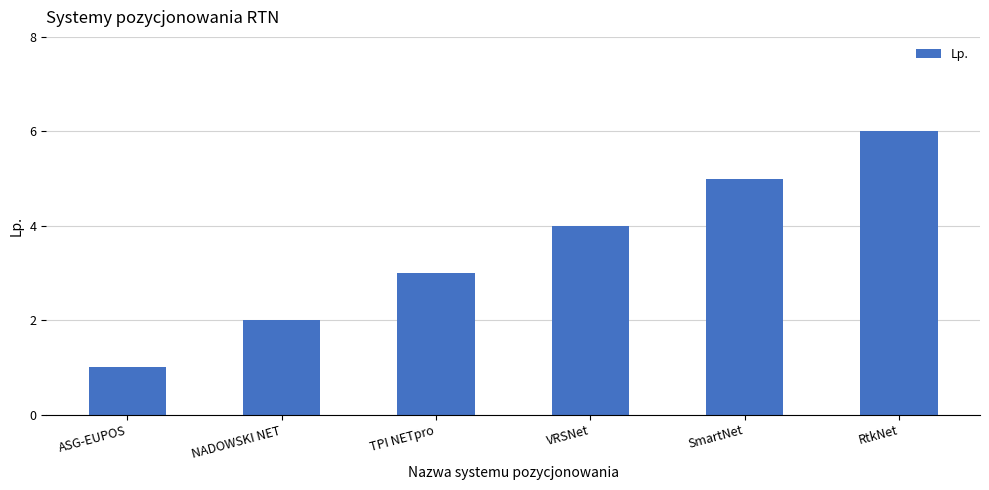

List the labels in order of value, smallest first.

ASG-EUPOS, NADOWSKI NET, TPI NETpro, VRSNet, SmartNet, RtkNet